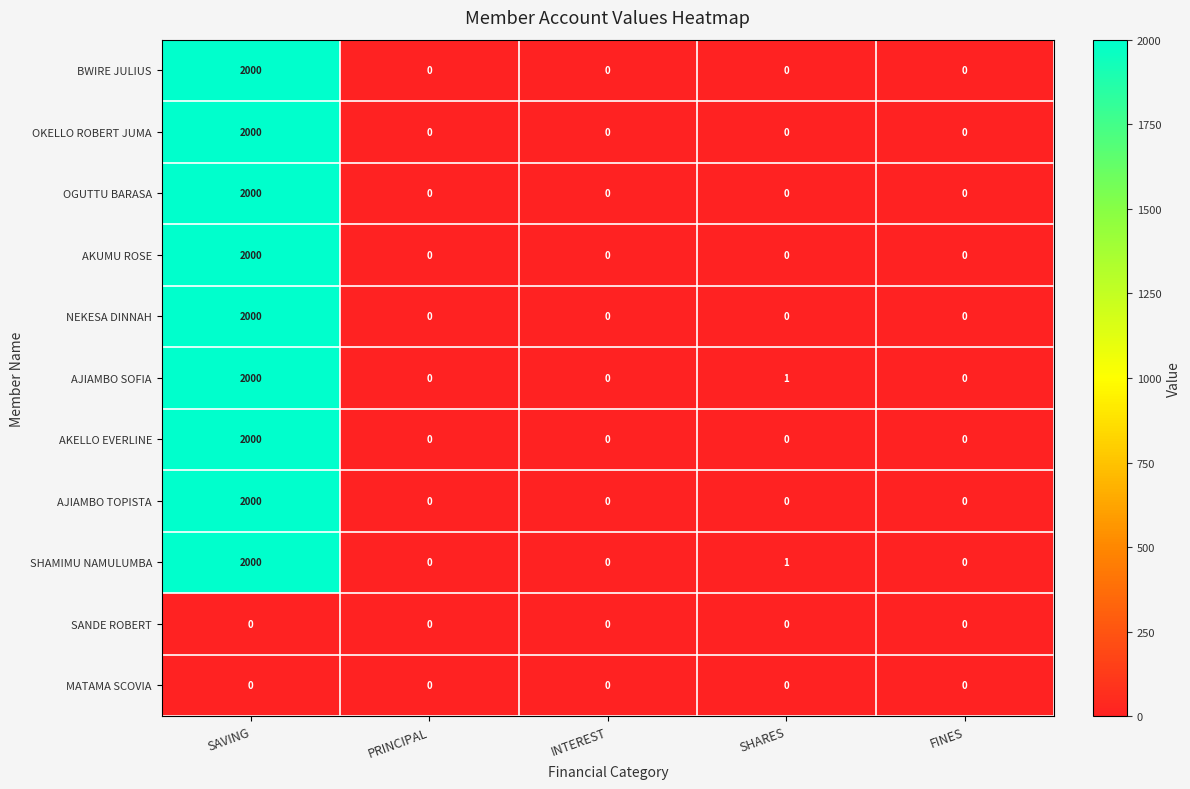

At how many categories does at least one series exceed 720?

1